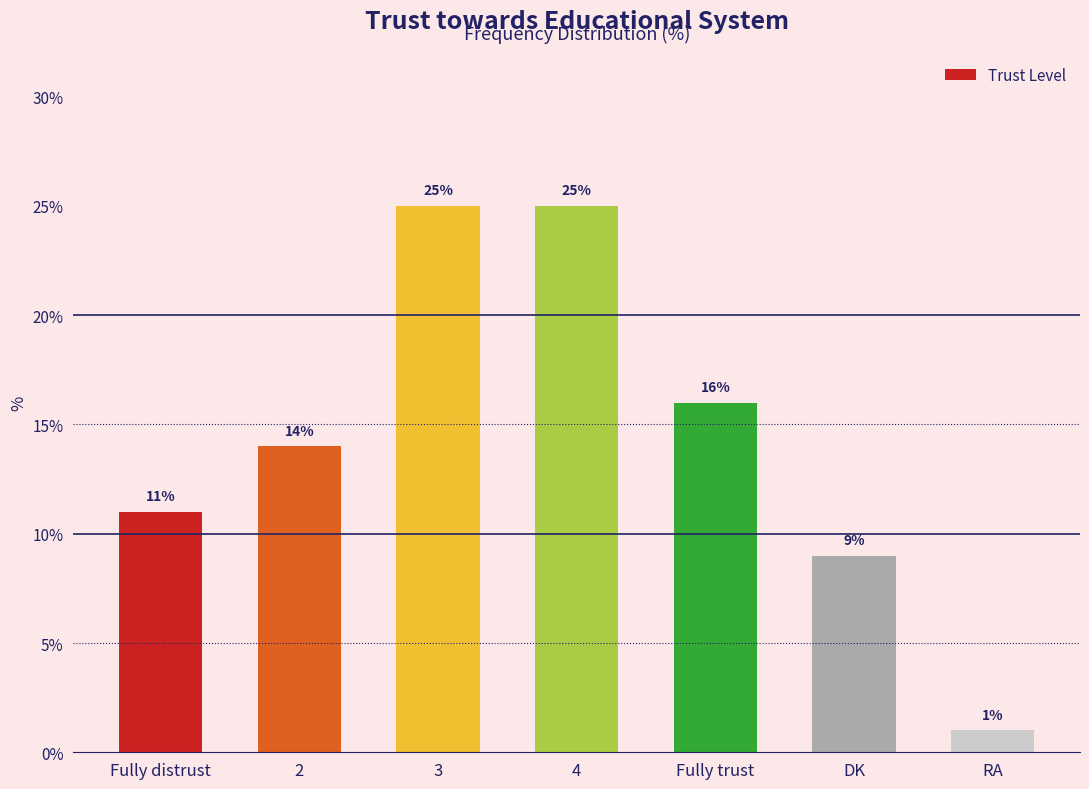

Reading right to left, extract all data points from this chart.

RA=1	DK=9	Fully trust=16	4=25	3=25	2=14	Fully distrust=11